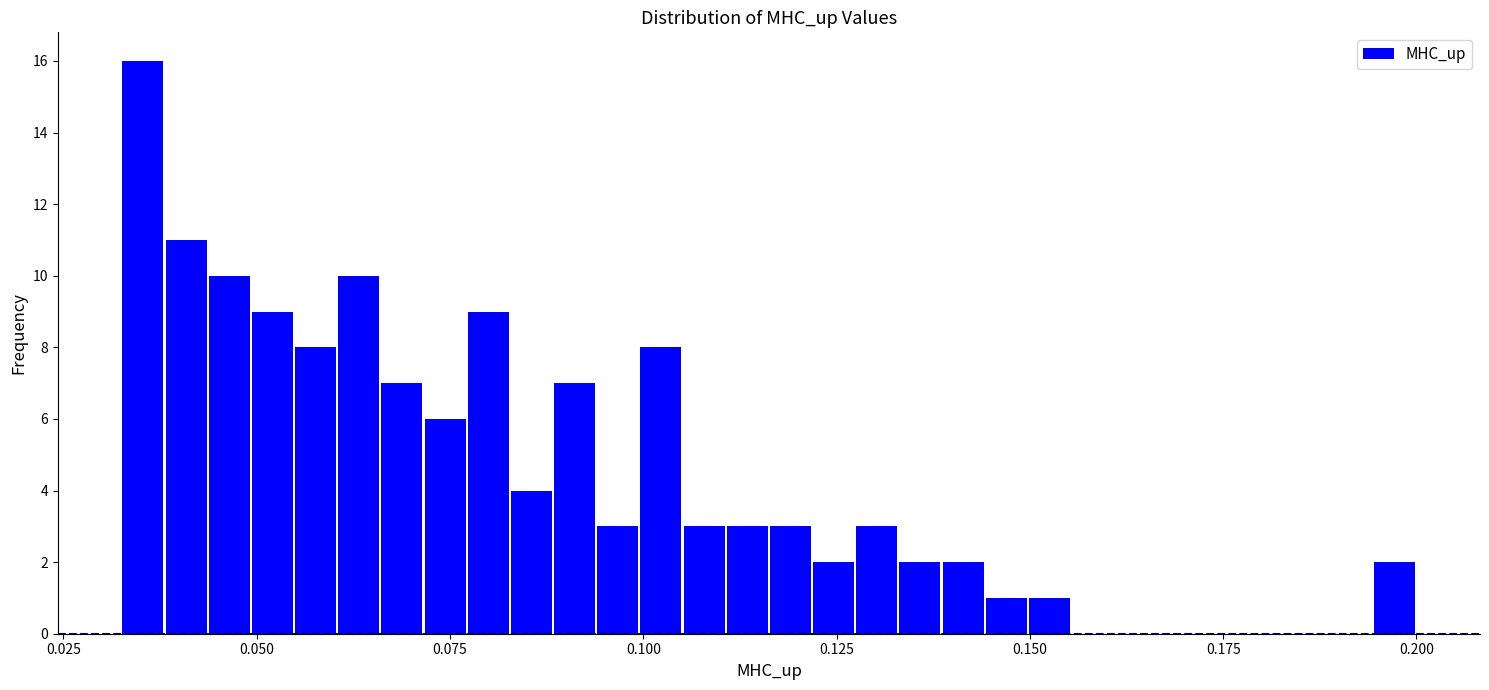

Read against the x-axis, roughly where is the centre of the tallest bar?

0.035